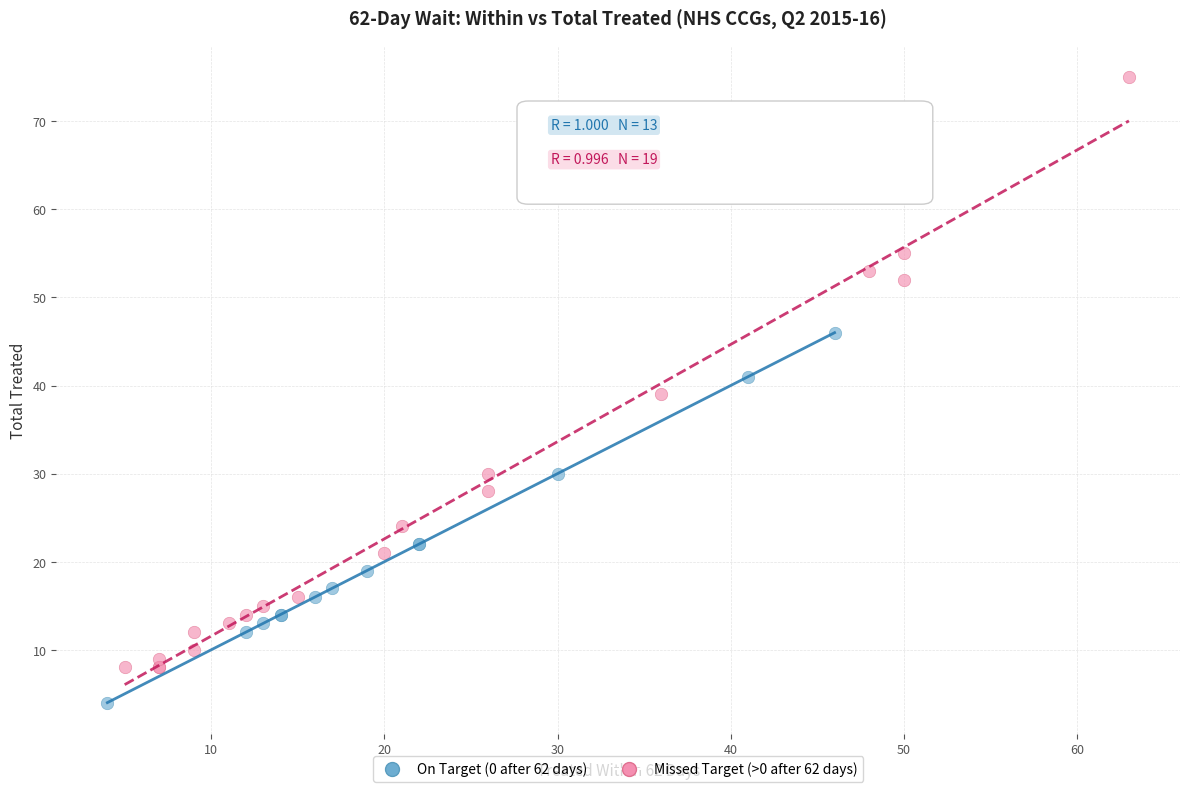

Which series reaches the minimum Y coordinate?

On Target (0 after 62 days)